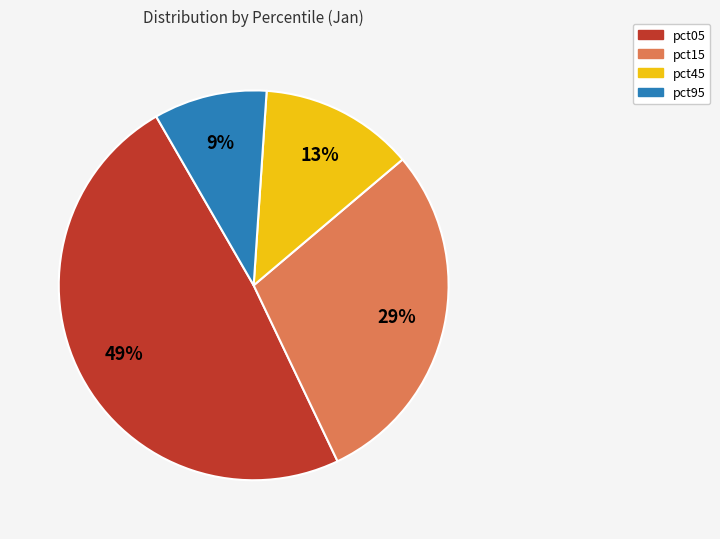

What is the ratio of the value at pct45 to the value at pct05?

0.3